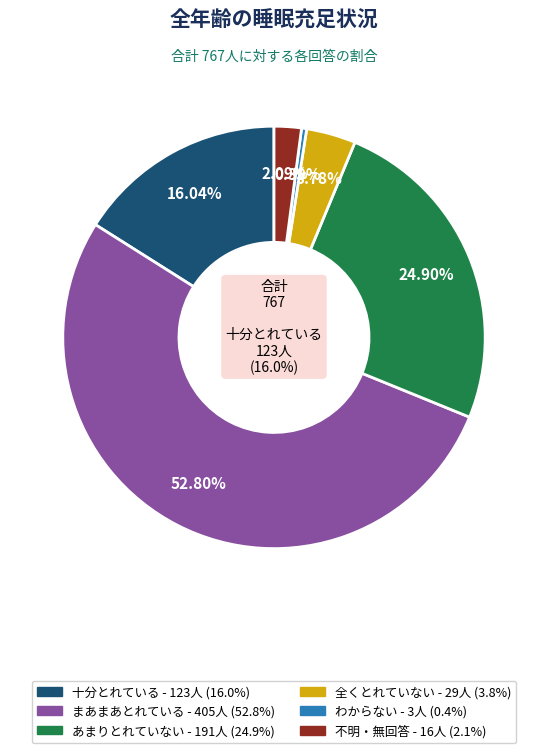

How many segments does this pie chart have?

6